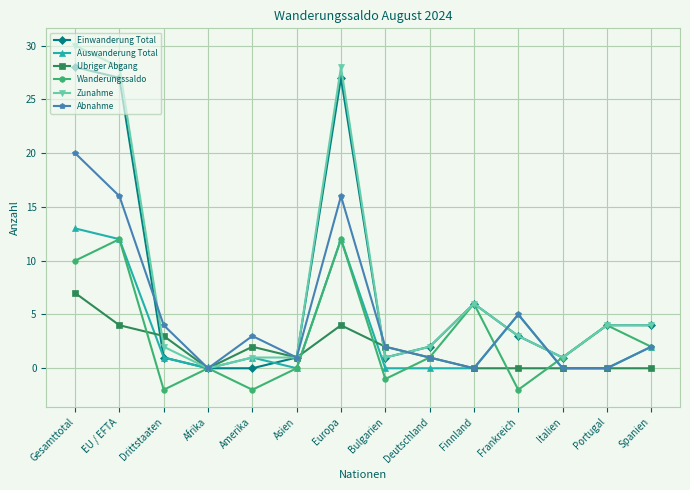

What is the label of the 6th point from the right?

Deutschland